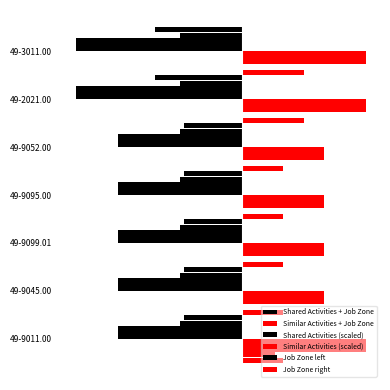

Is the value of Shared Activities (scaled) at 5 greater than the value of Job Zone left at 0?

Yes